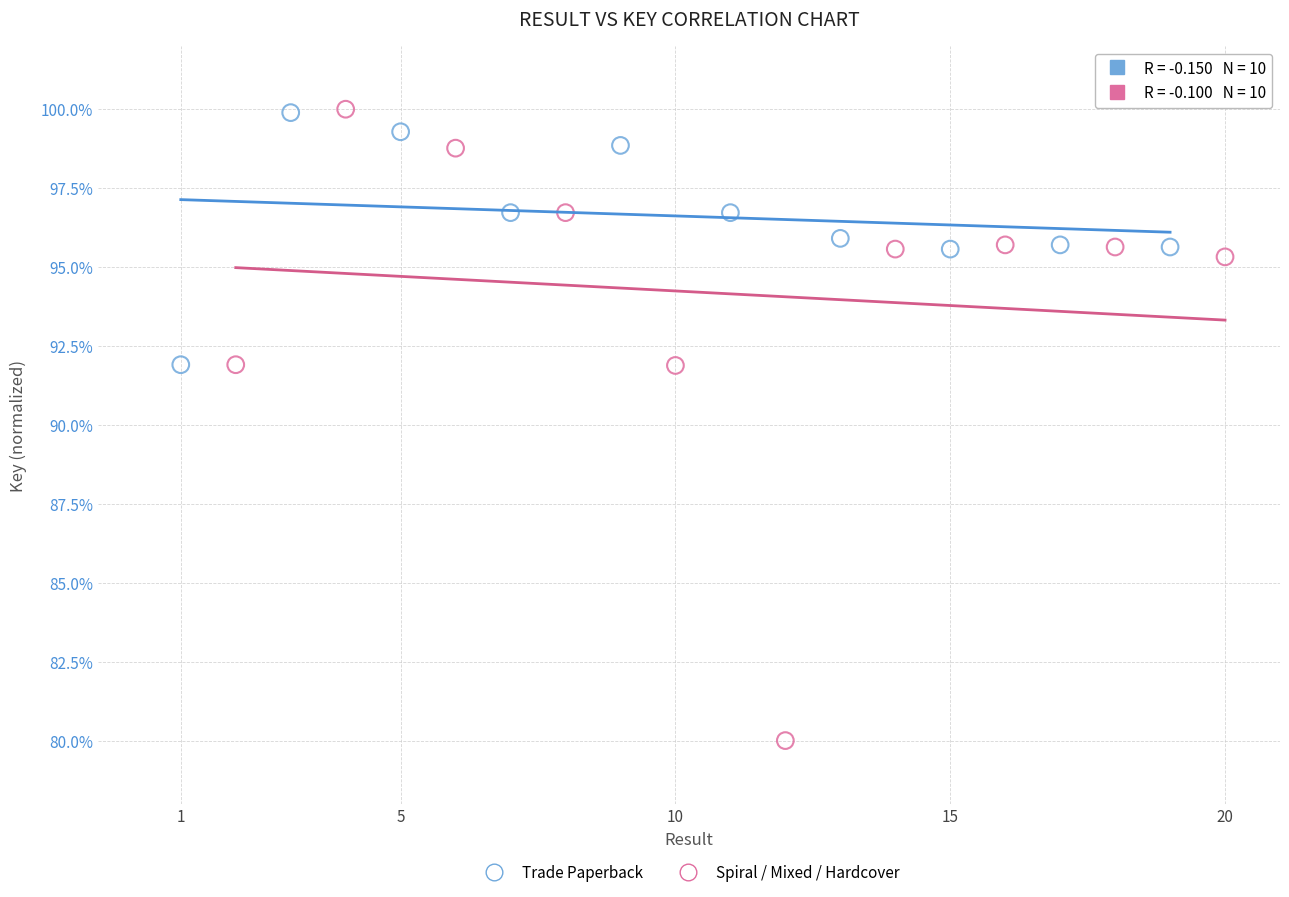

Which series has the widest spread of Y values?

Spiral / Mixed / Hardcover